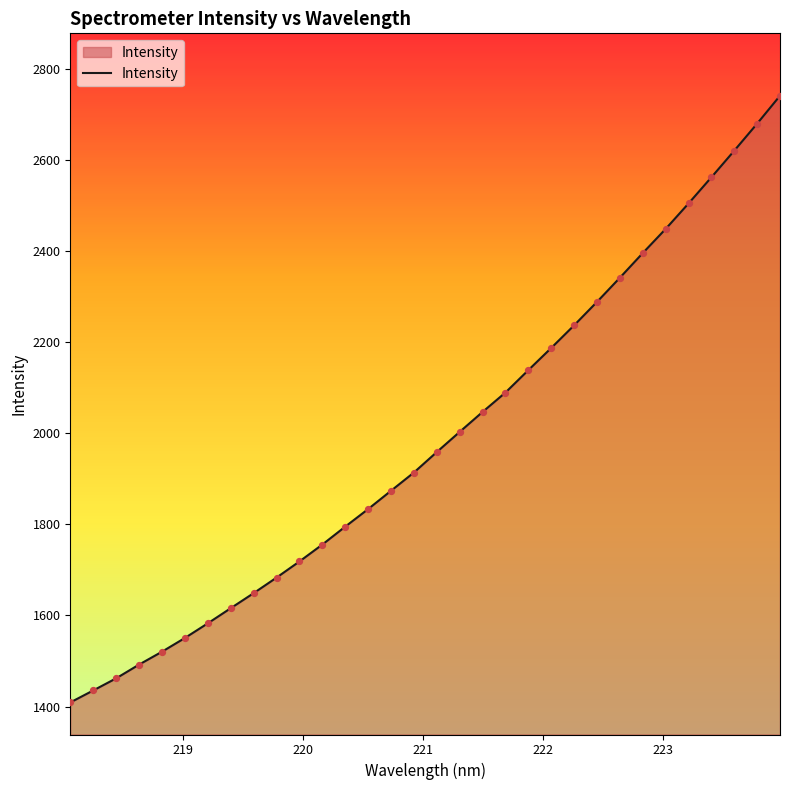

What is the maximum value shown in the chart?

2741.9